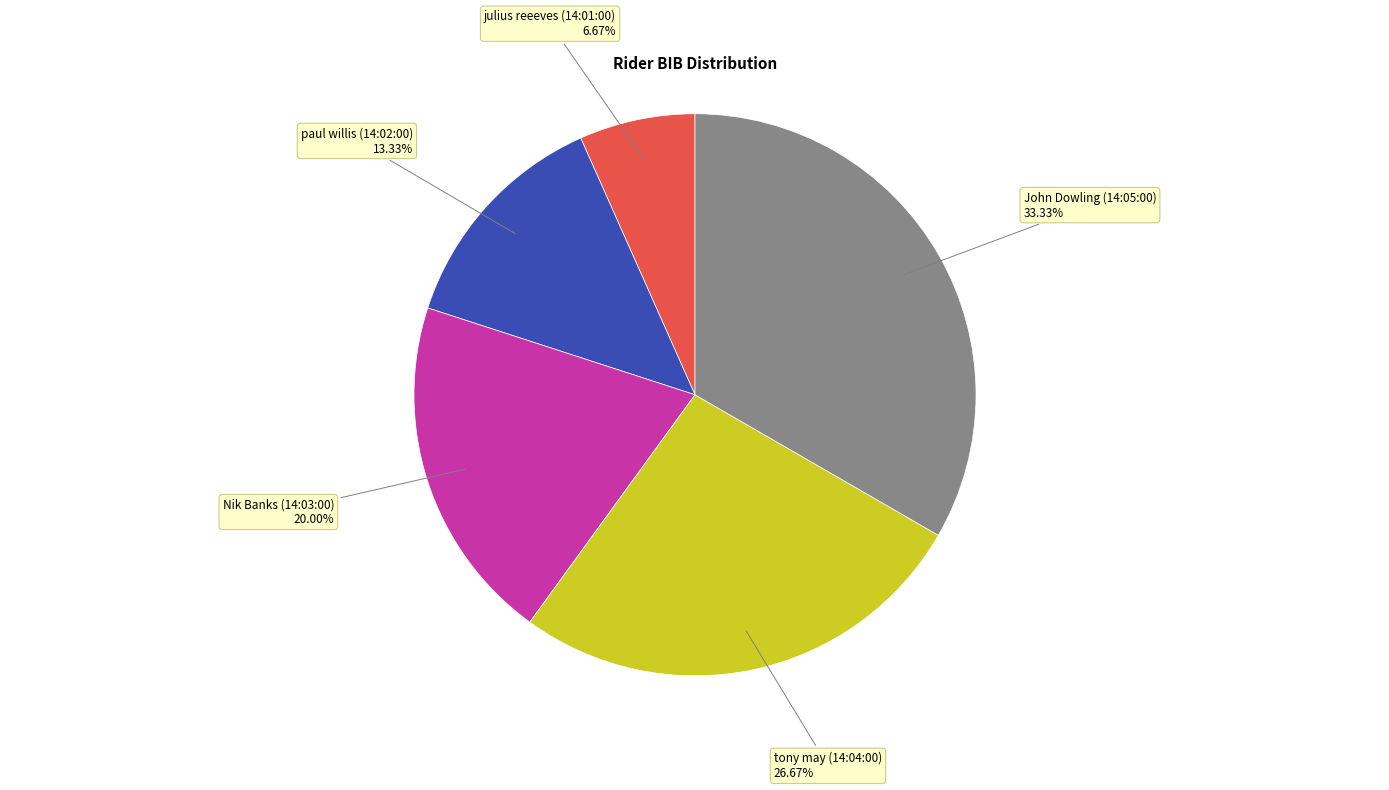

Does any single category account for the majority?

No